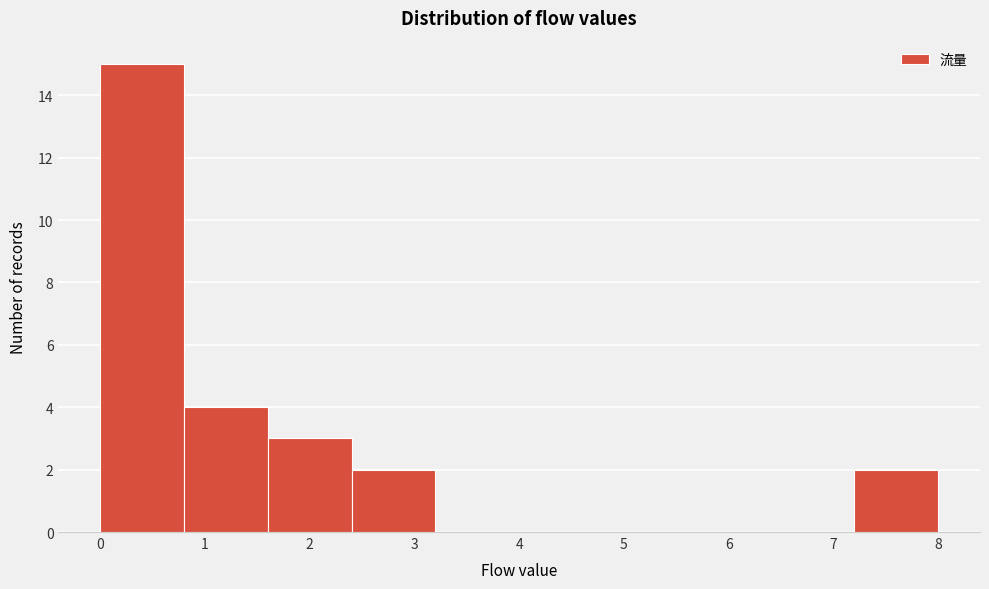

Over which range of the x-axis is the bar tallest?

0.0 to 0.8